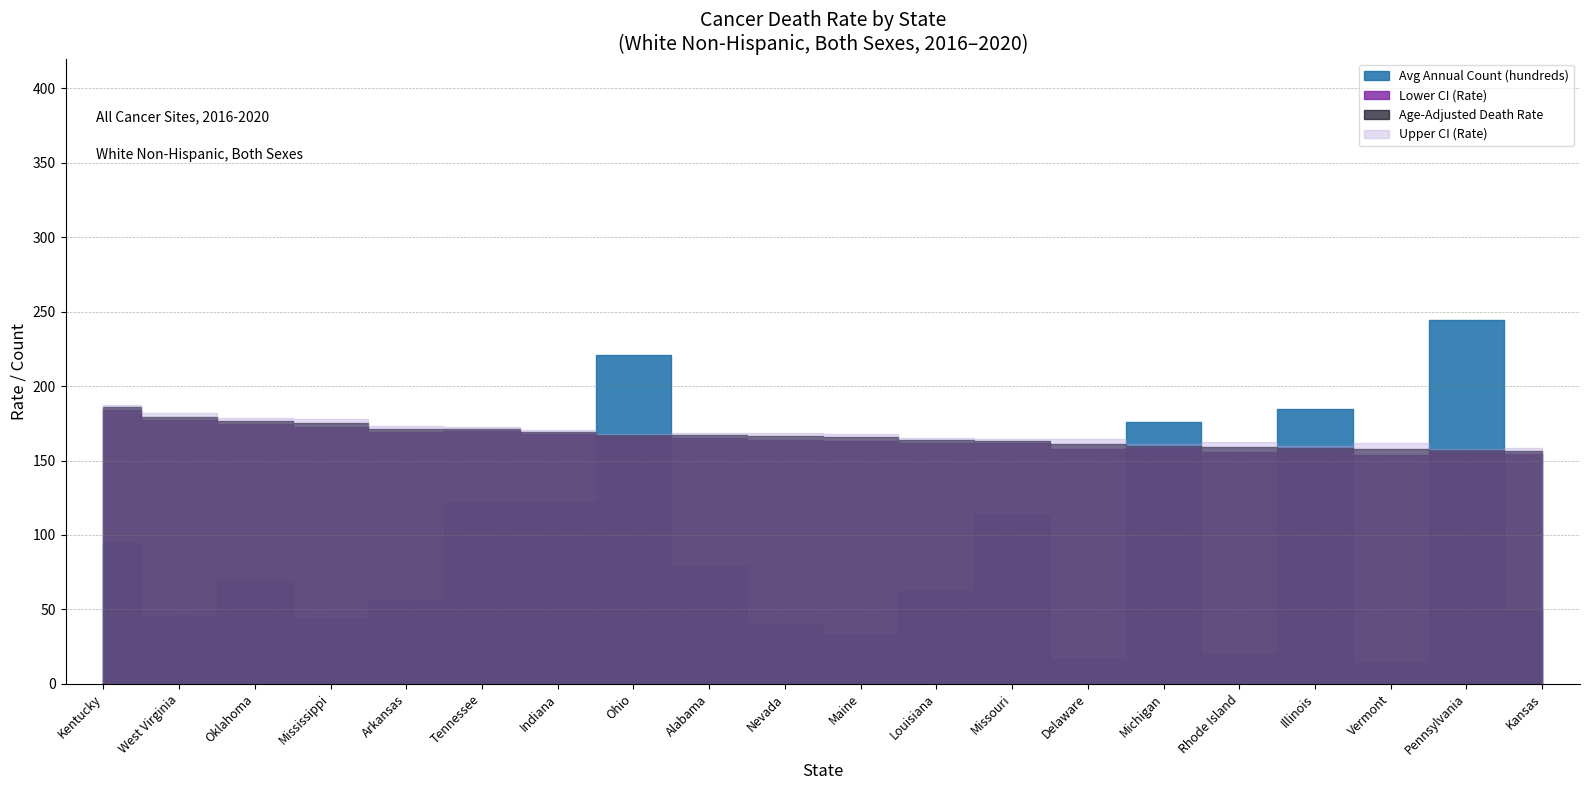

List the labels in order of Upper CI (Rate) value, smallest first.

Pennsylvania, Kansas, Illinois, Michigan, Vermont, Rhode Island, Missouri, Delaware, Louisiana, Ohio, Maine, Alabama, Nevada, Indiana, Tennessee, Arkansas, Mississippi, Oklahoma, West Virginia, Kentucky